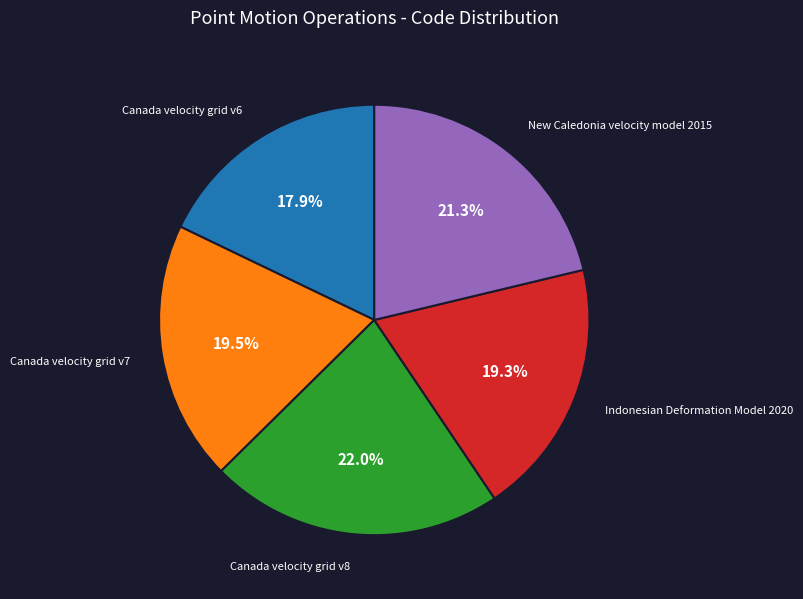

Does any single category account for the majority?

No